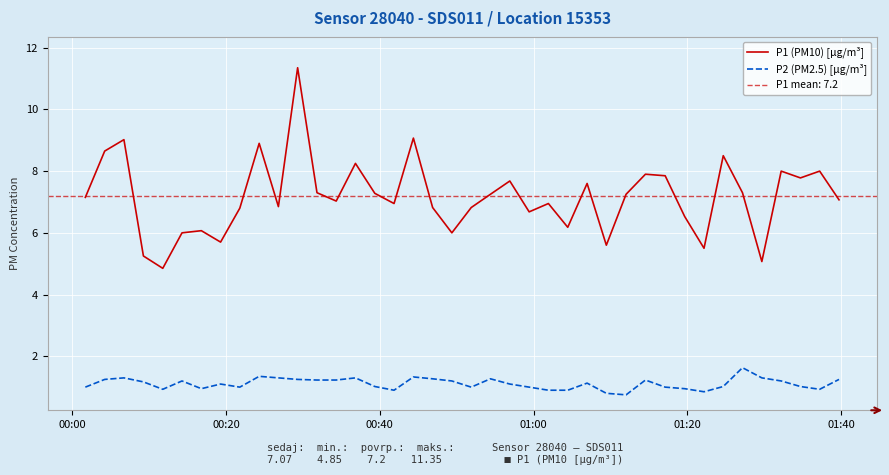

True or false: P1 (PM10) [µg/m³] and P2 (PM2.5) [µg/m³] intersect in this chart.

False